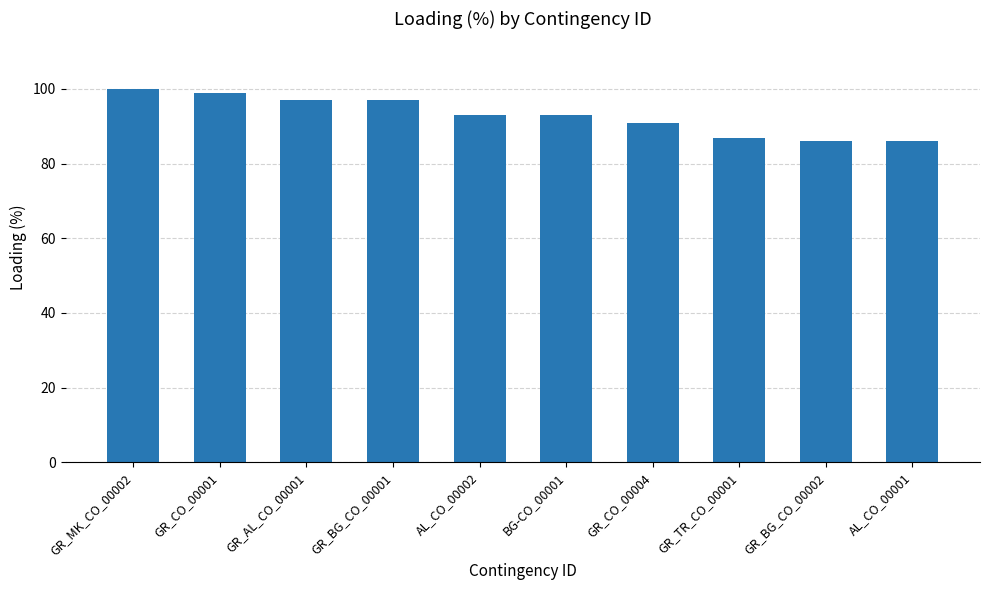

Is it true that the value at AL_CO_00001 is 127?

False